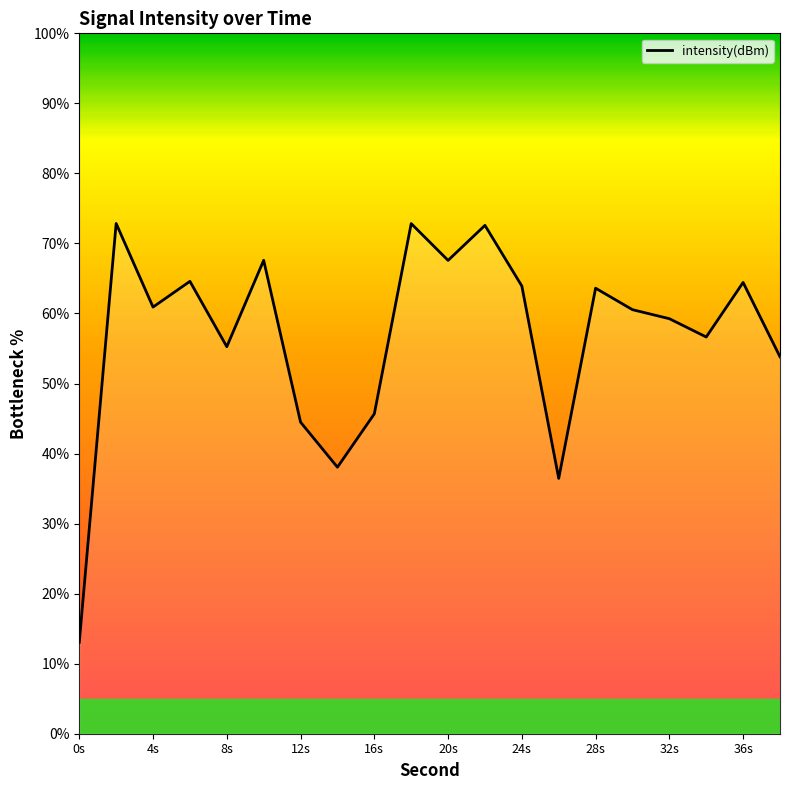

What is the maximum value shown in the chart?

72.9